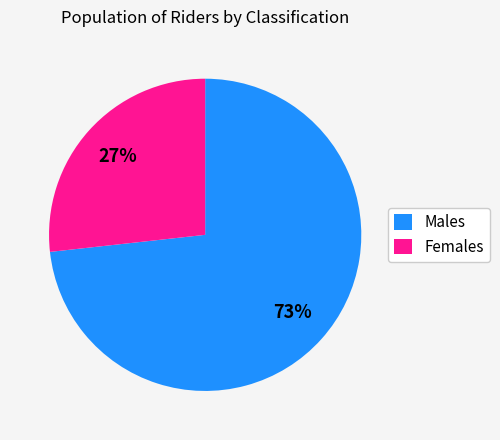

Rank the categories by value from lowest to highest.

Females, Males